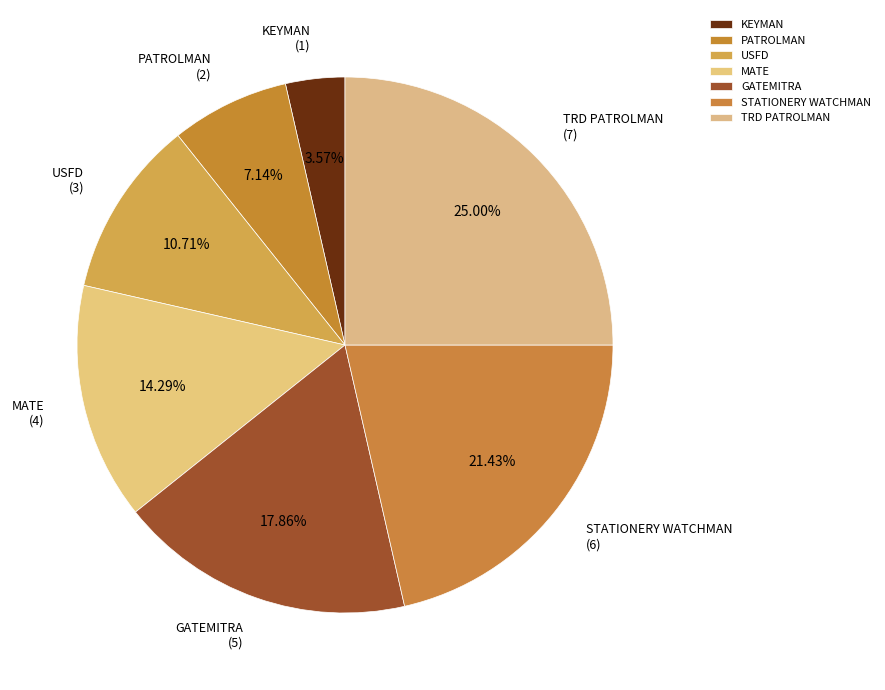

True or false: GATEMITRA accounts for 7% of the total.

False